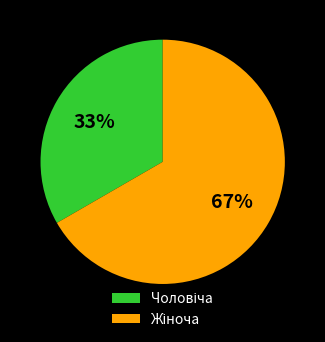

Is there a majority slice in this chart?

Yes